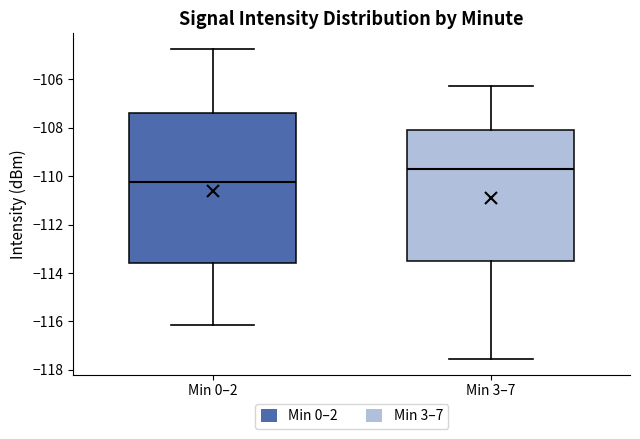

Reading left to right, transcribe this box plot: for each box, give where its median line is, the range the box spans, and where its two whiskers end, as read against the y-axis. The values are not printed on the chart, so give them approximately, as read against the axis.

Min 0–2: median -110.2, box -113.6 to -107.4, whiskers -116.2 to -104.8
Min 3–7: median -109.8, box -113.6 to -108.0, whiskers -117.6 to -106.2